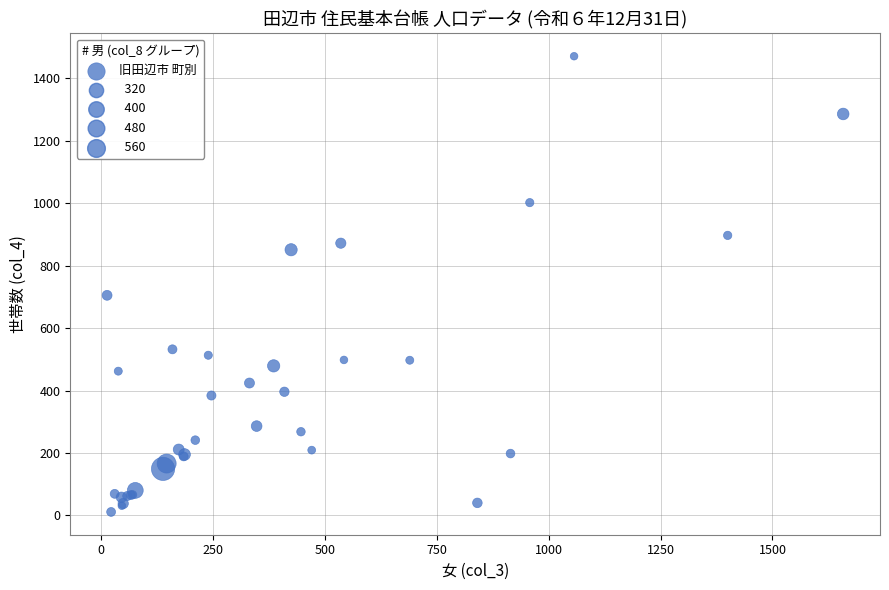

What Y value in the scatter plot is closest to 741?

705